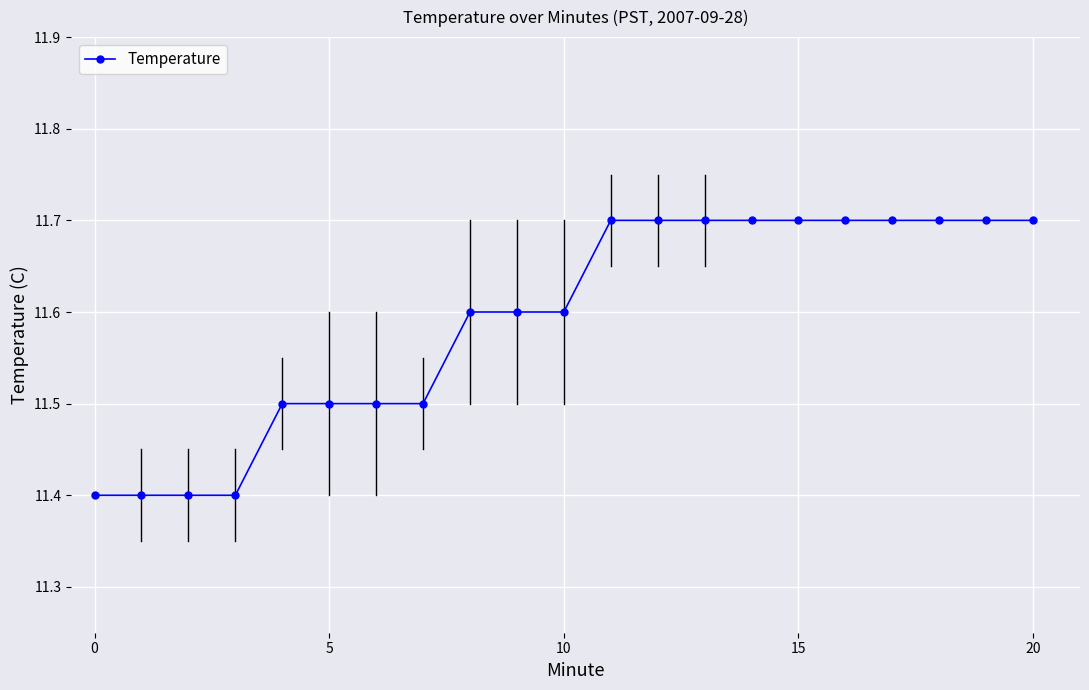

Reading right to left, transcribe all the data shown in this chart.

11.7	11.7	11.7	11.7	11.7	11.7	11.7	11.7	11.7	11.7	11.6	11.6	11.6	11.5	11.5	11.5	11.5	11.4	11.4	11.4	11.4